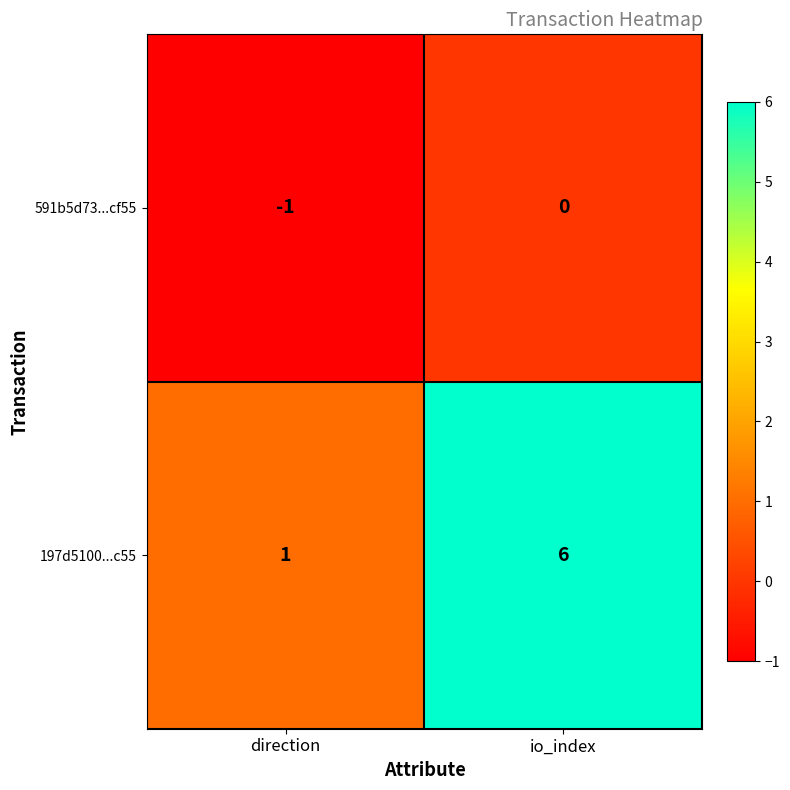

What is the average value of the 197d5100...c55 series?

4